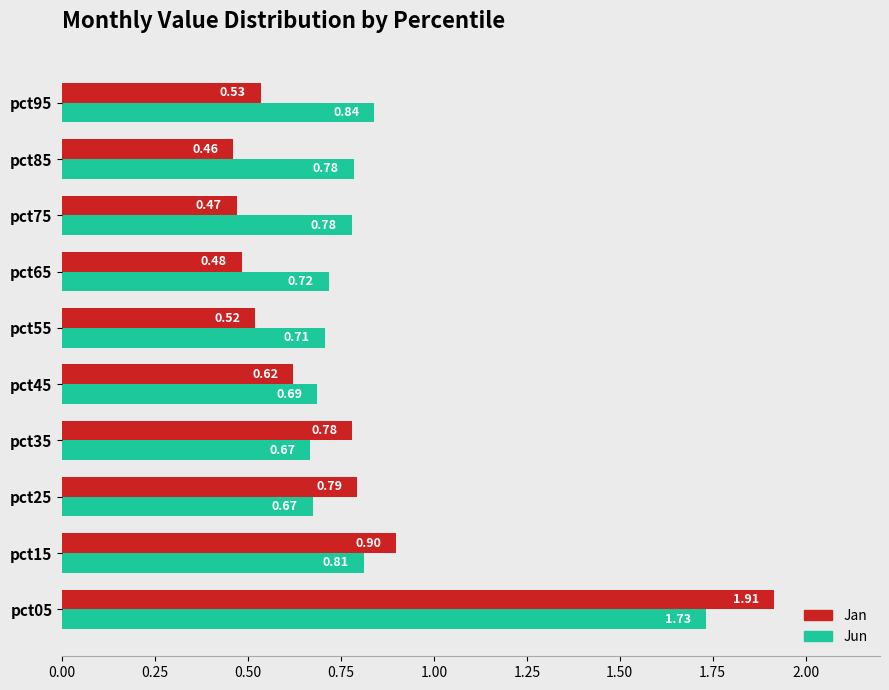

At which category is the sum across all series the highest?

pct05